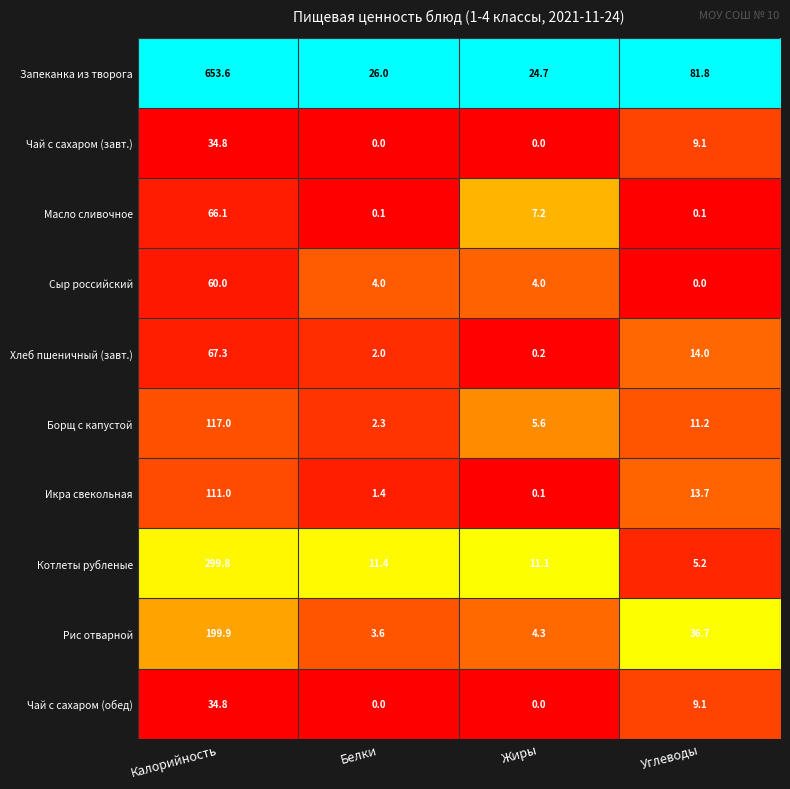

What is the sum of the Сыр российский values at Углеводы and Жиры?

4.0